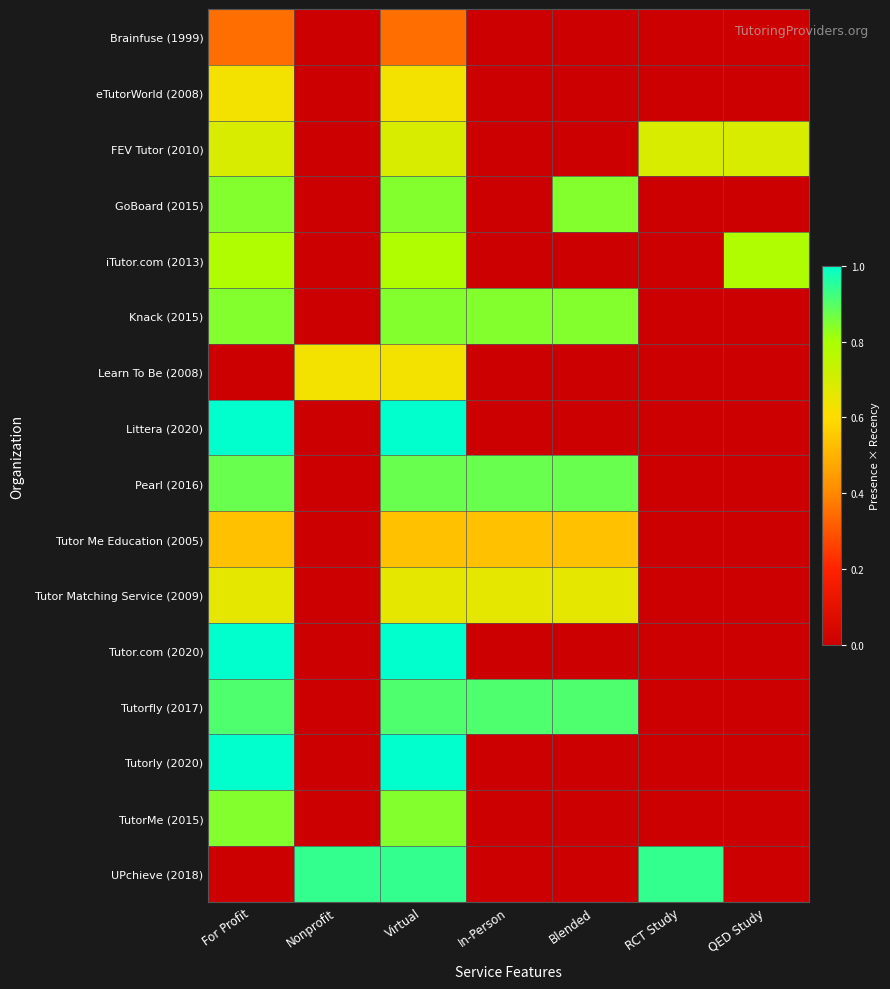

At In-Person, list the series in order from largest to smallest.

Tutorfly (2017), Pearl (2016), Knack (2015), Tutor Matching Service (2009), Tutor Me Education (2005), Brainfuse (1999), eTutorWorld (2008), FEV Tutor (2010), GoBoard (2015), iTutor.com (2013), Learn To Be (2008), Littera (2020), Tutor.com (2020), Tutorly (2020), TutorMe (2015), UPchieve (2018)